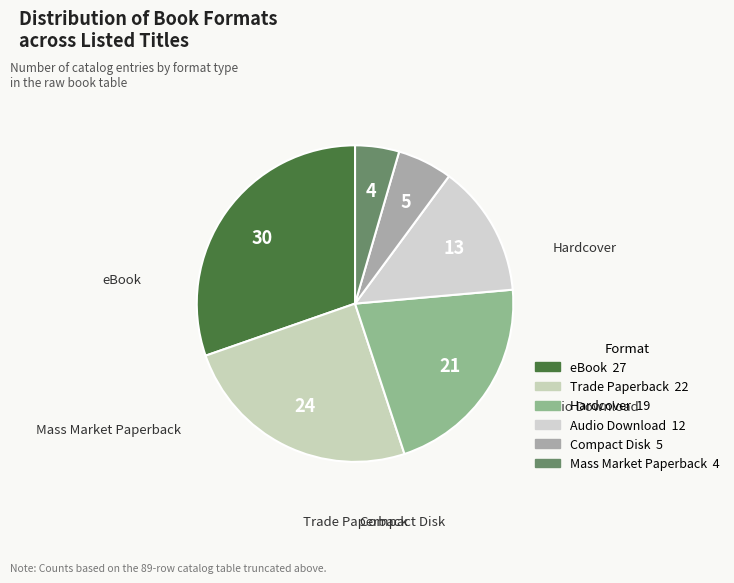

How many segments does this pie chart have?

6